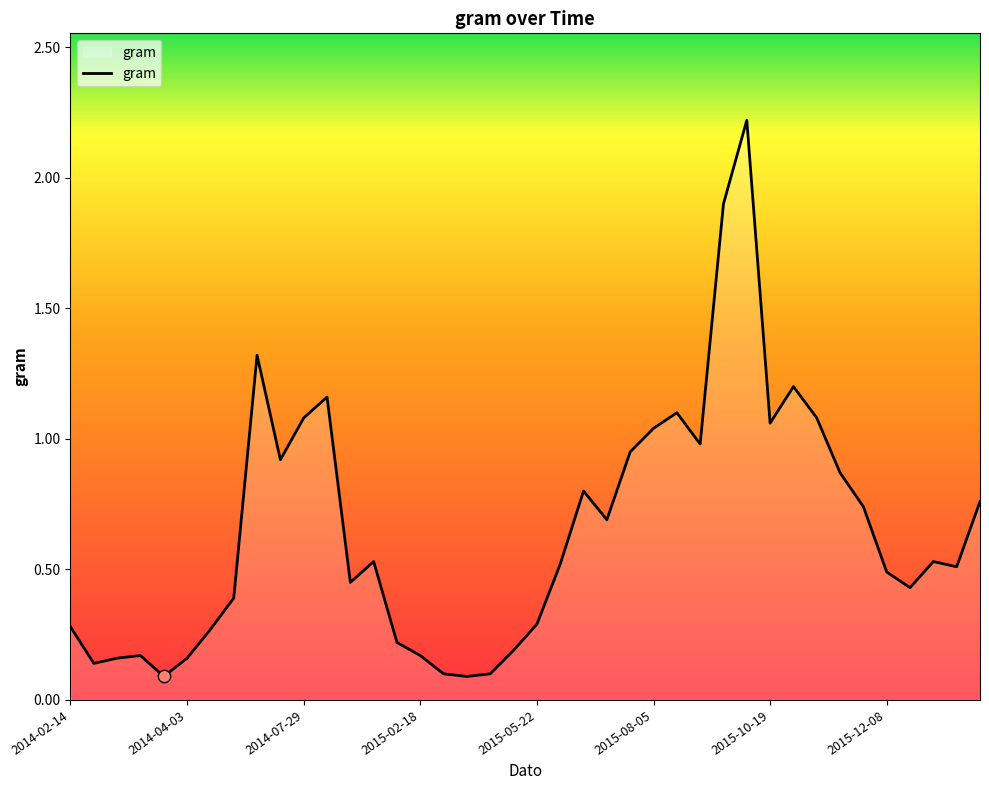

What is the difference between the maximum and minimum values?

2.1